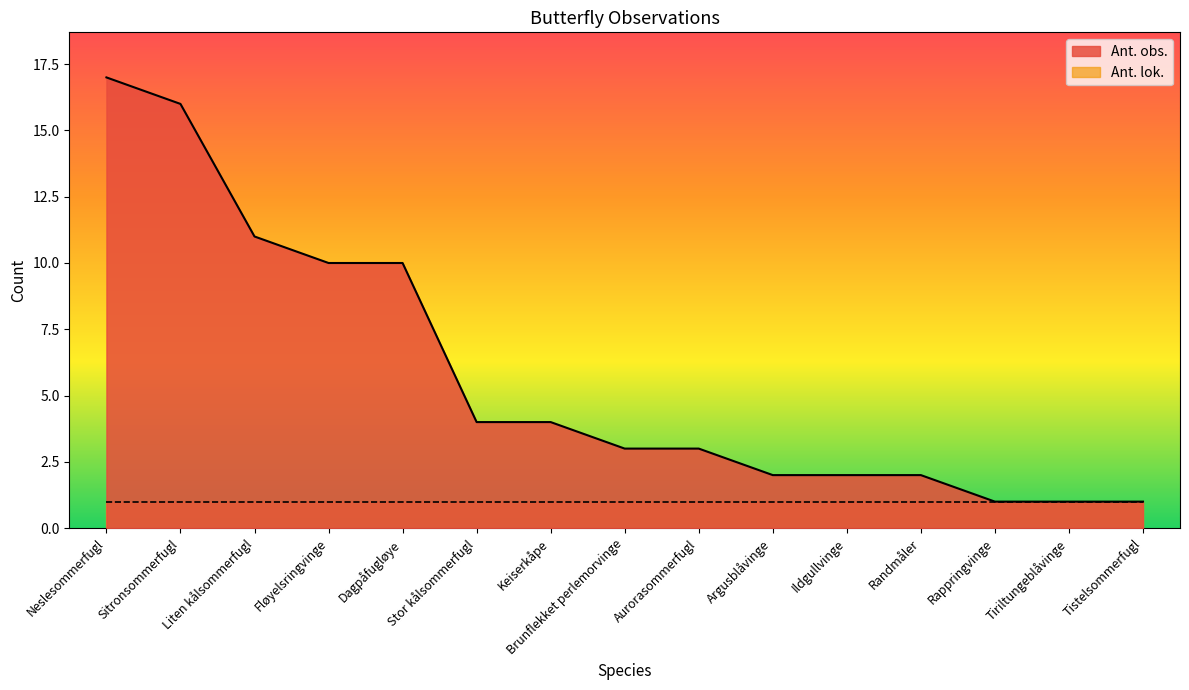

Approximately how many times larger is the value at Tiriltungeblåvinge compared to Neslesommerfugl?

0.1